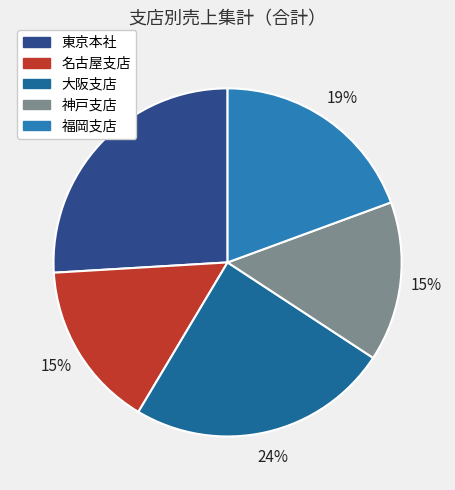

To the nearest percent, what is the difference between the 東京本社 and 大阪支店 slice percentages?

2%